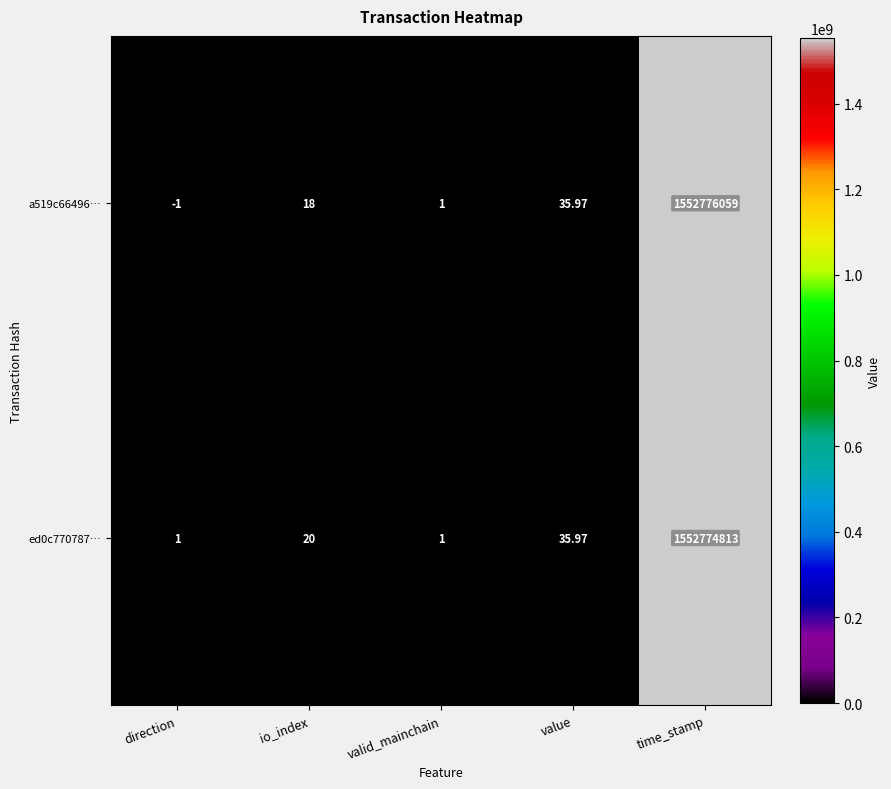

At which label does a519c66496… reach its minimum?

direction